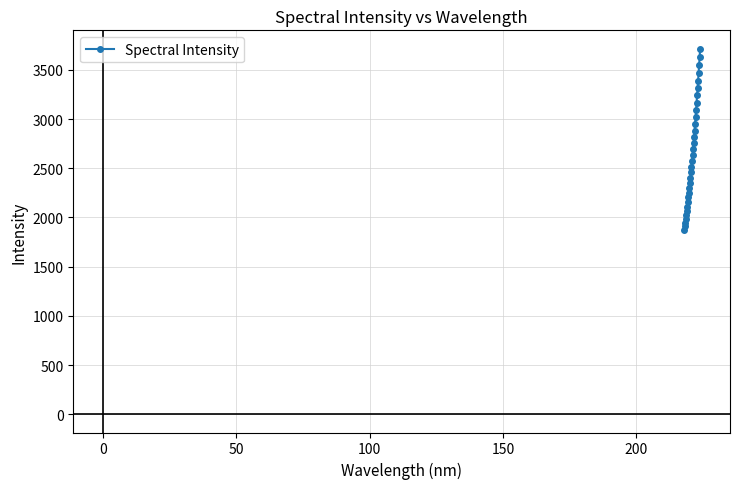

What is the average value?

2670.5